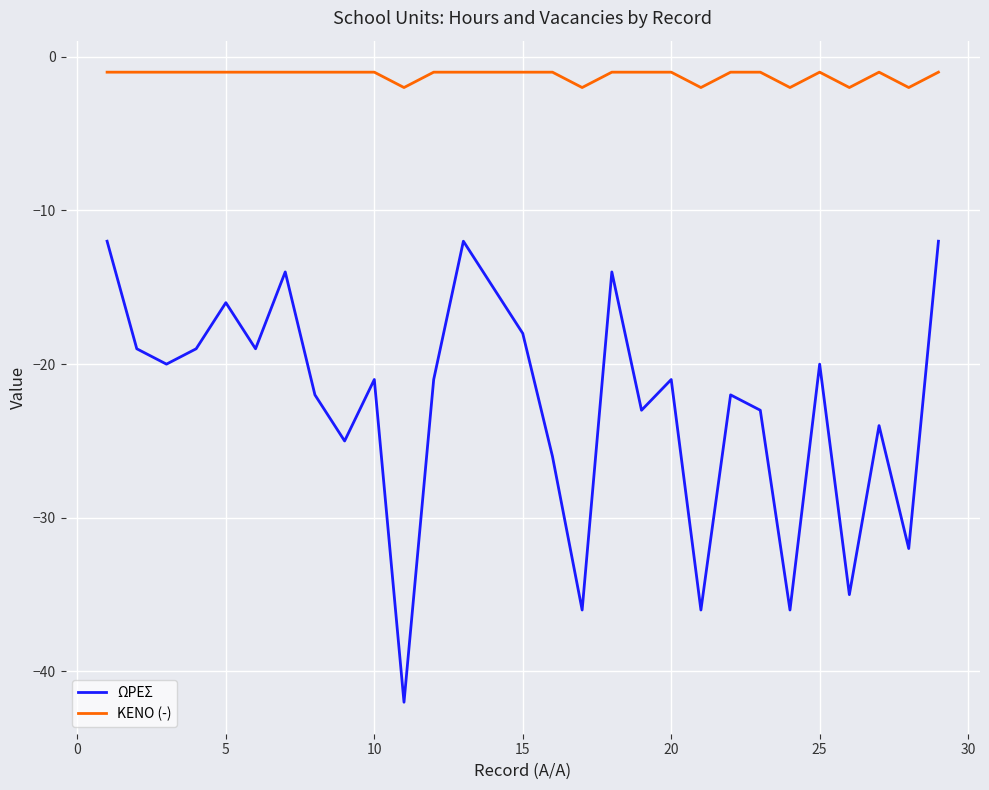

How many series are shown in this chart?

2